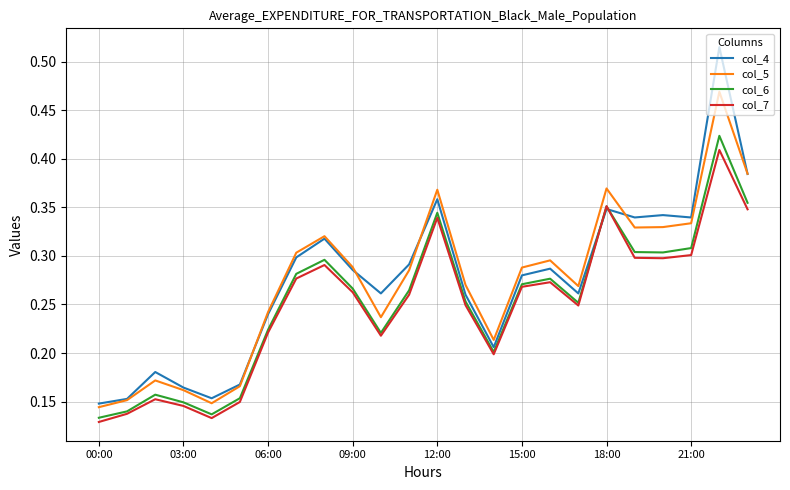

Which series has the widest spread of values?

col_4